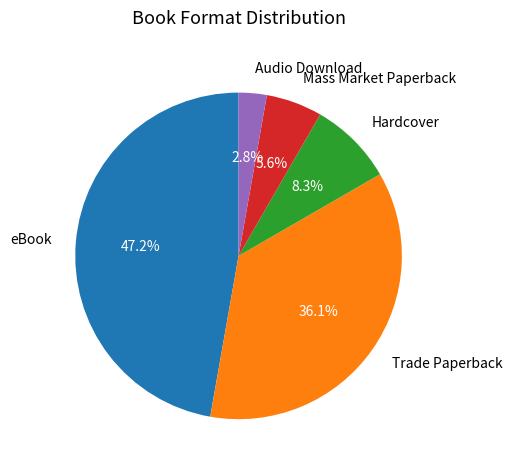

Count the number of slices in the pie.

5